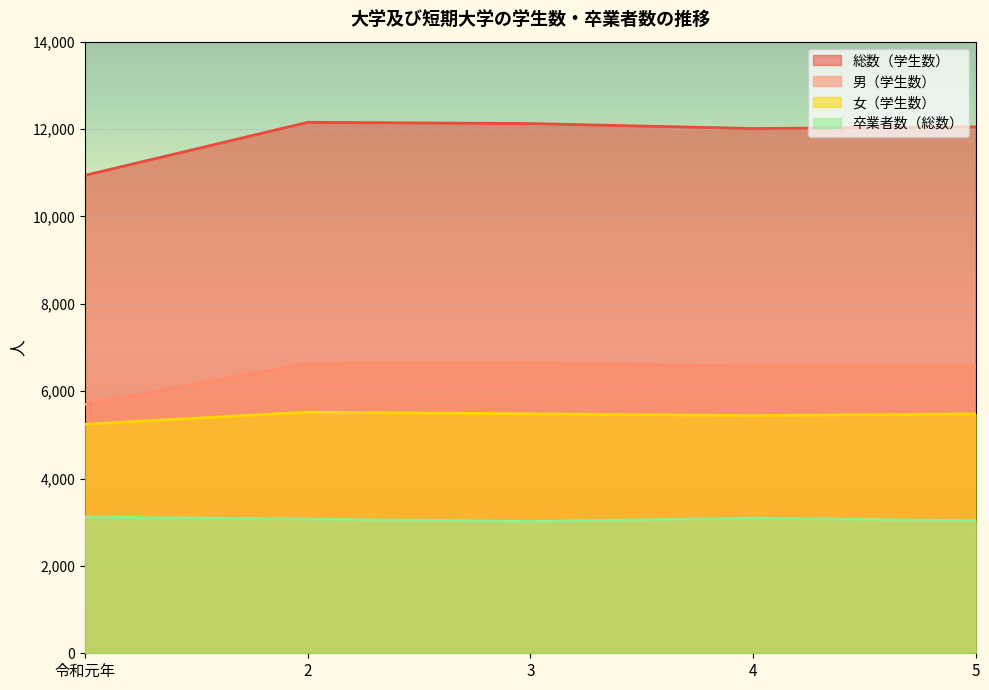

Is the value of 卒業者数（総数） at 4 greater than the value of 女（学生数） at 5?

No